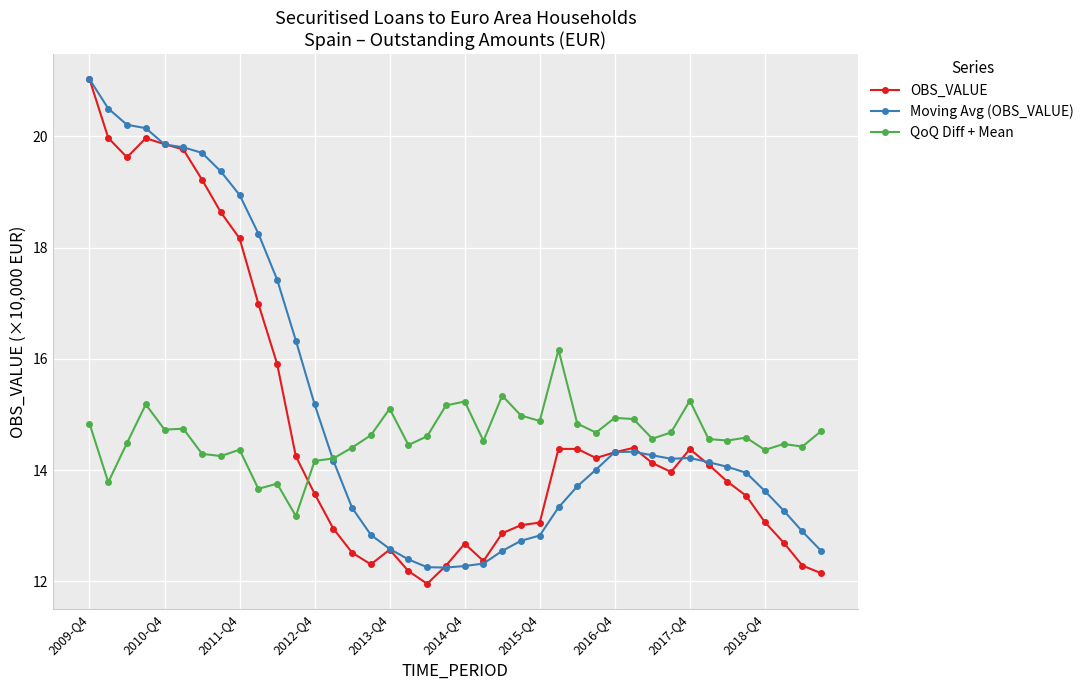

True or false: QoQ Diff + Mean has more than 1 interior local peaks.

True